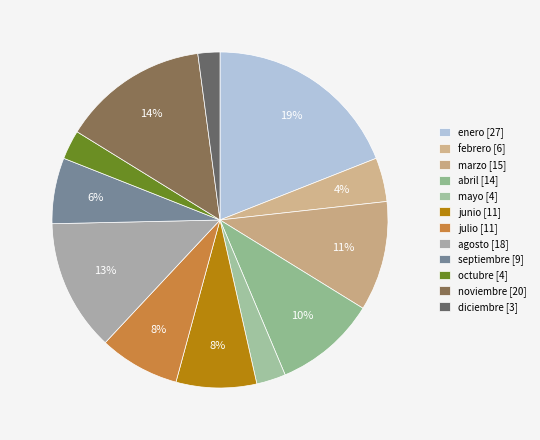

To the nearest percent, what is the combined percentage of abril and junio?

18%